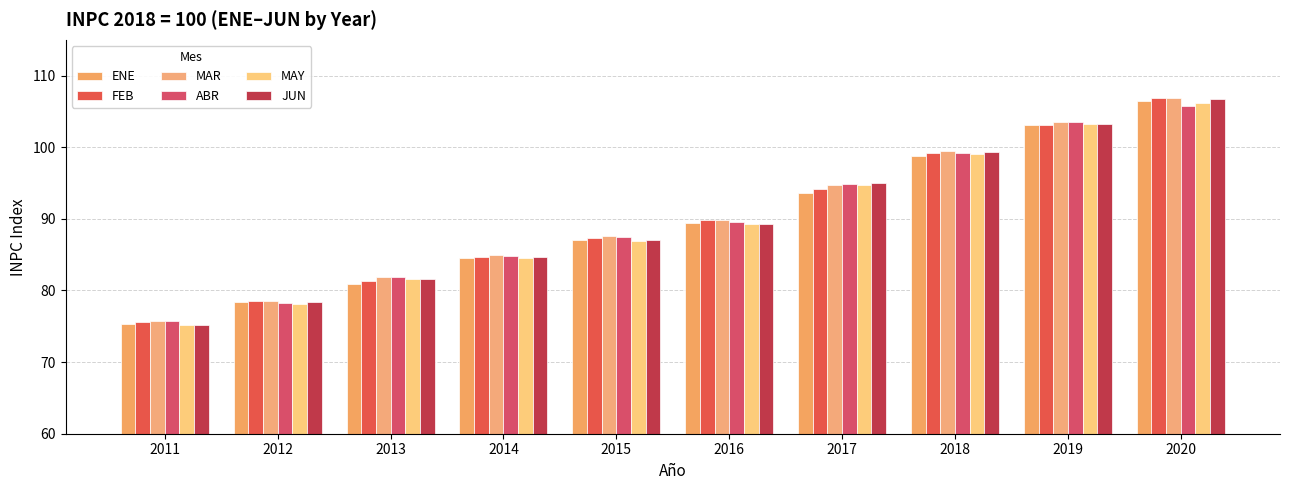

Read the MAY value at 2020.

106.2